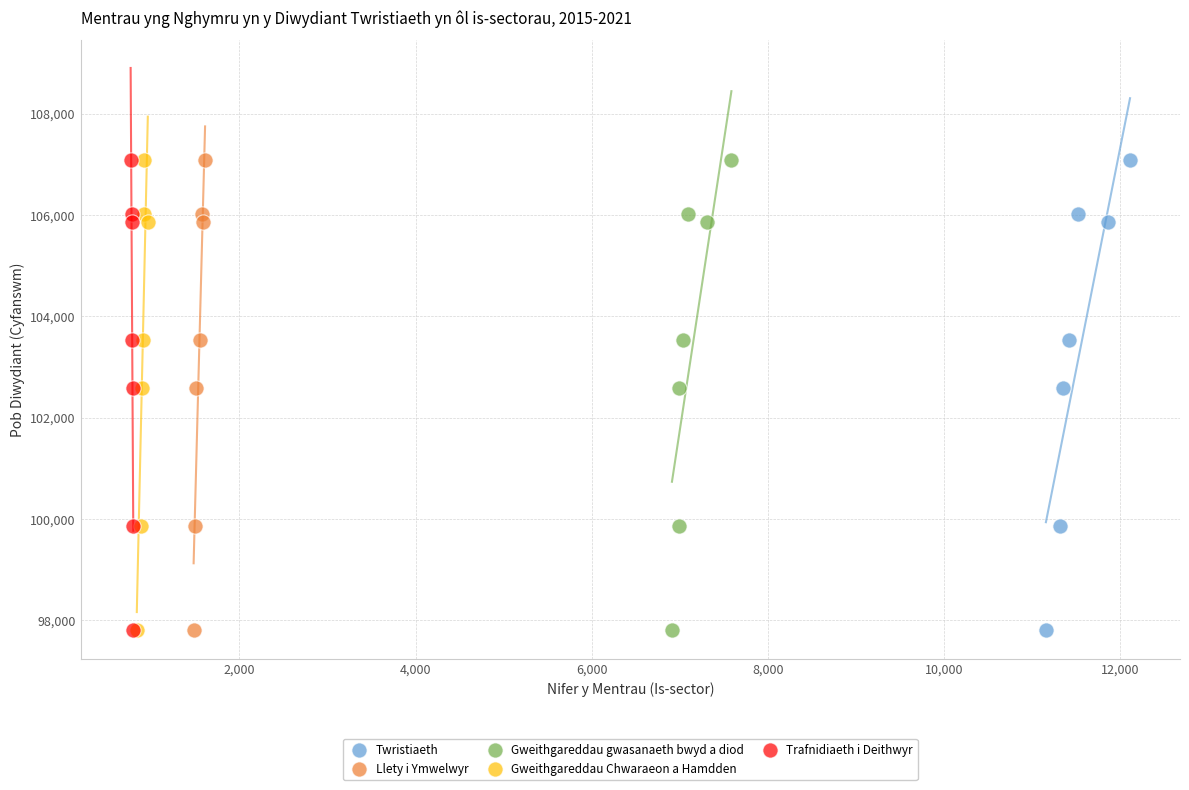

What are all the series names shown in the legend?

Twristiaeth, Llety i Ymwelwyr, Gweithgareddau gwasanaeth bwyd a diod, Gweithgareddau Chwaraeon a Hamdden, Trafnidiaeth i Deithwyr